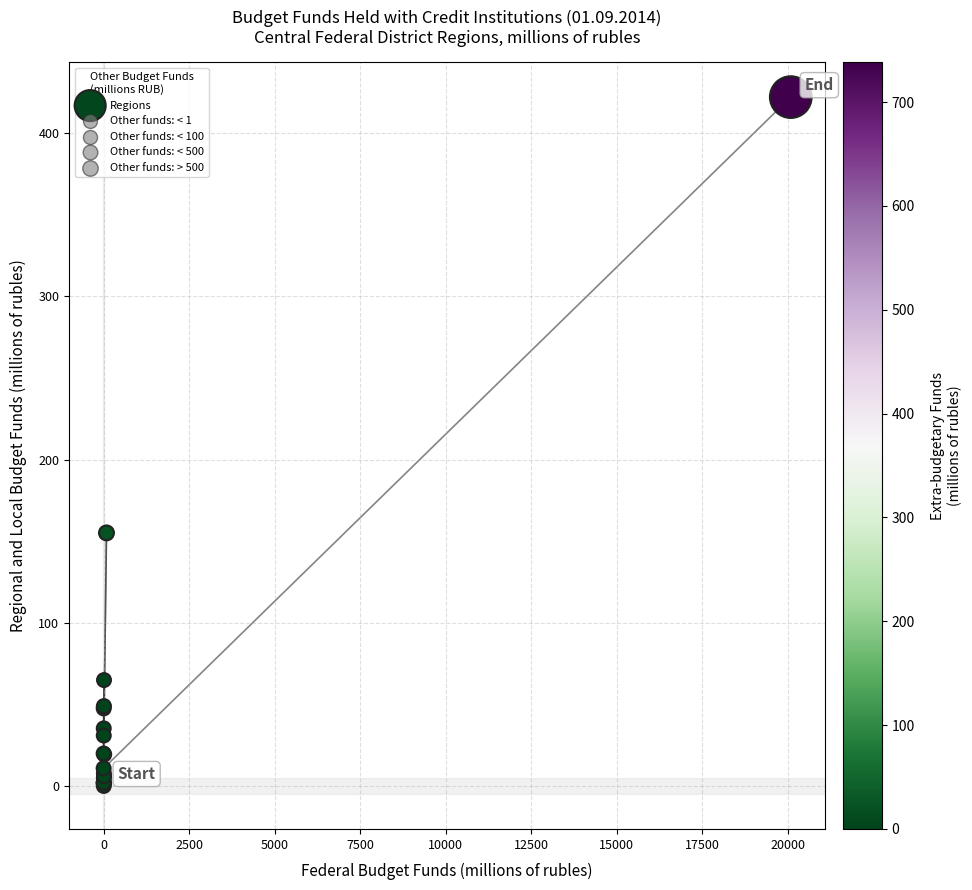

What Y value in the scatter plot is closest to 211?

155.1